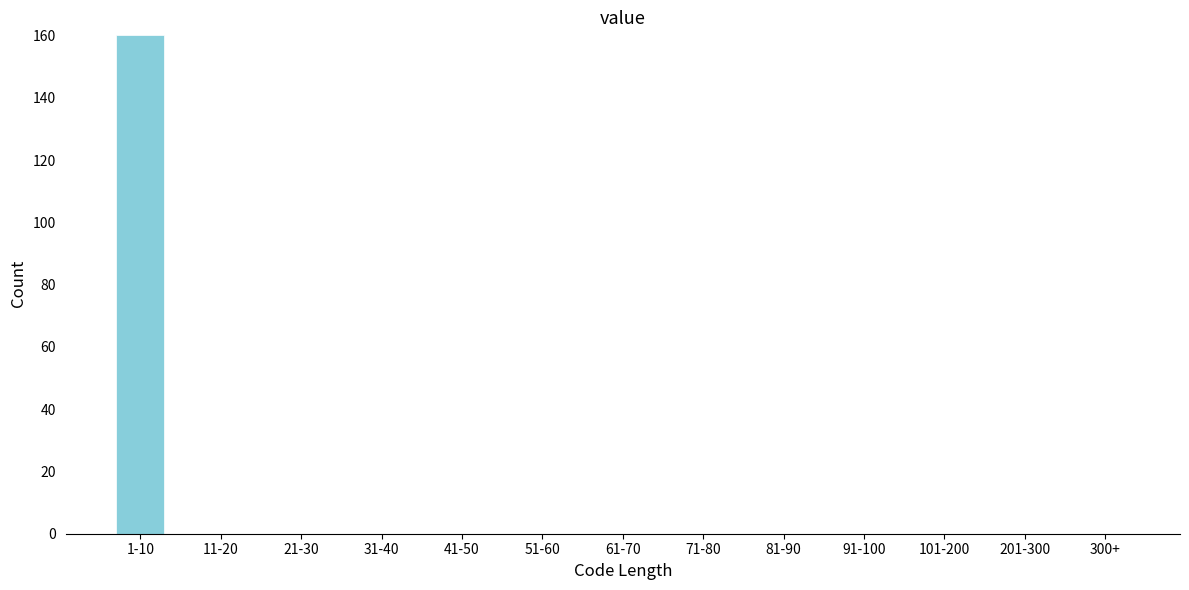

The chart shows a value of 78 at 201-300. True or false?

False